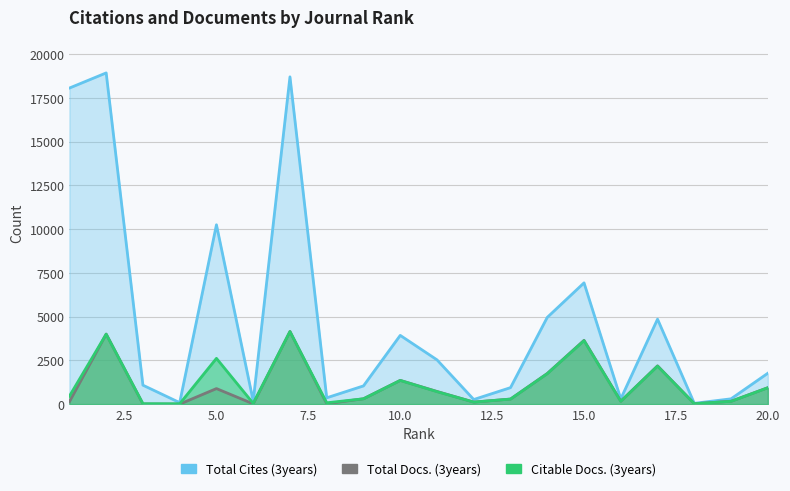

What is the difference between the maximum and minimum values in the Total Docs. (3years) series?

4151